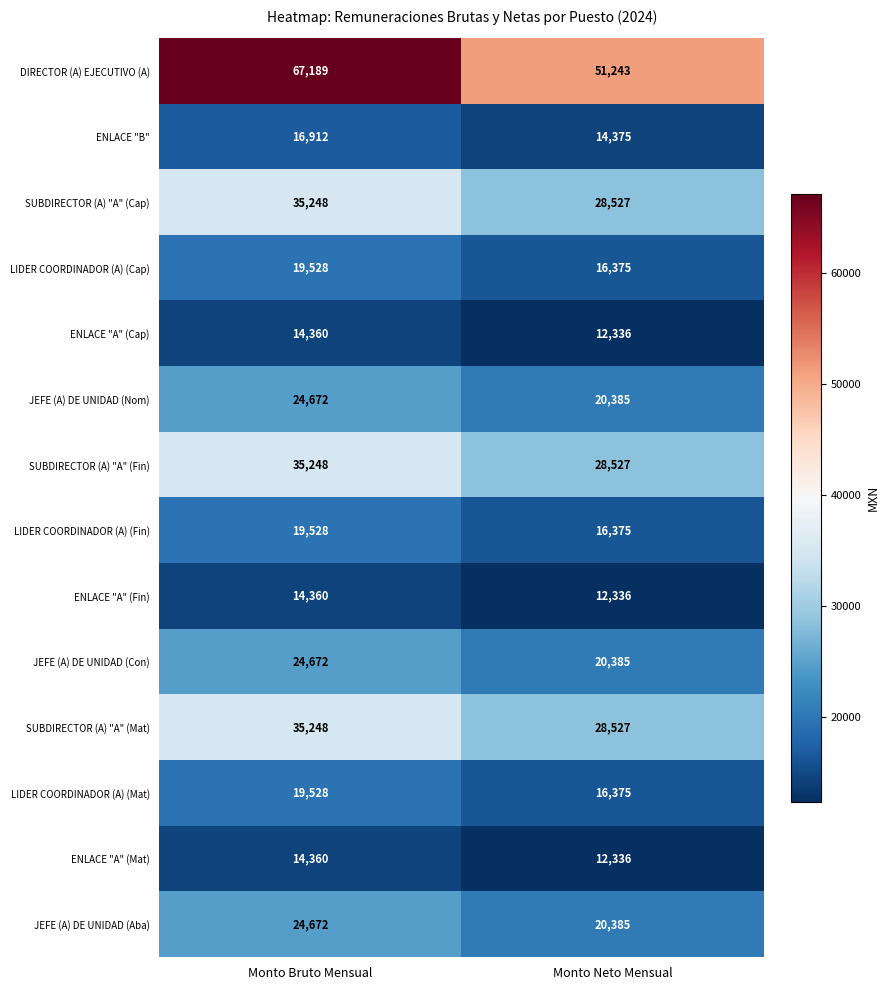

Which series changed the most between Monto Bruto Mensual and Monto Neto Mensual?

DIRECTOR (A) EJECUTIVO (A)